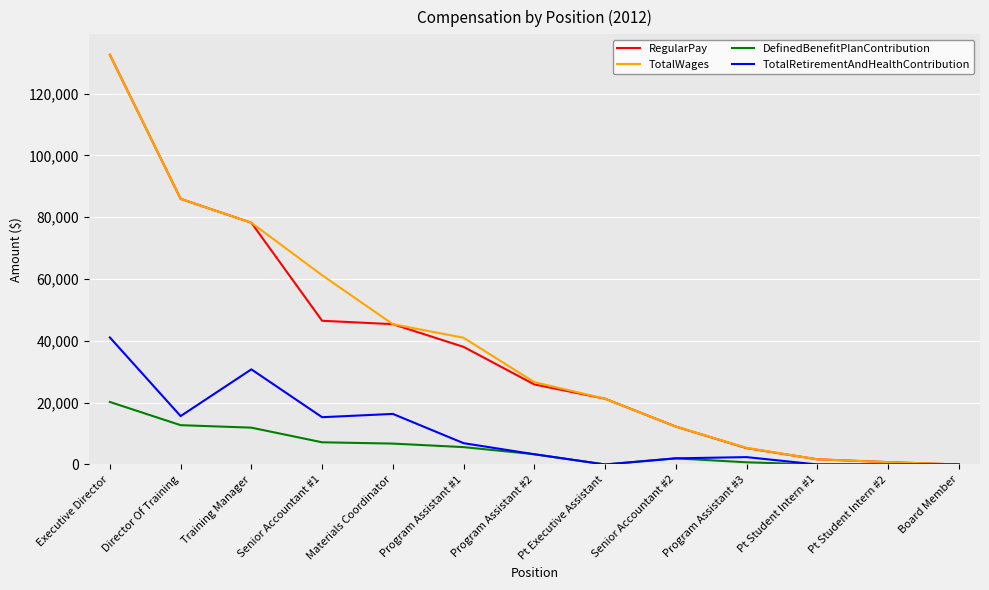

What position from the right is Program Assistant #3?

4